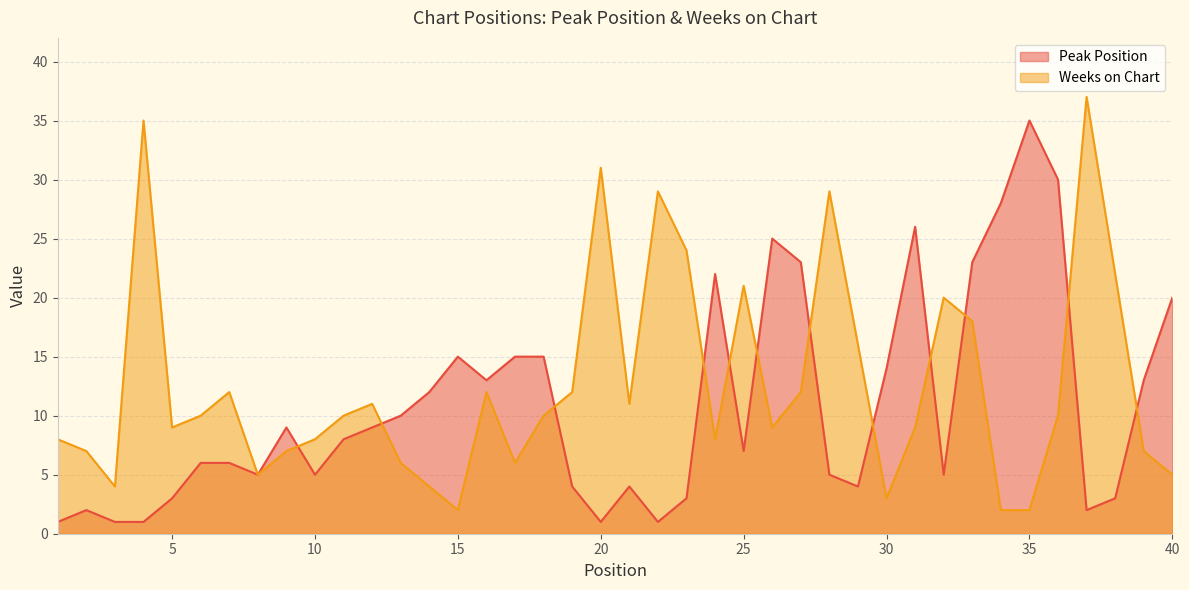

True or false: Peak Position and Weeks on Chart cross at least once.

True